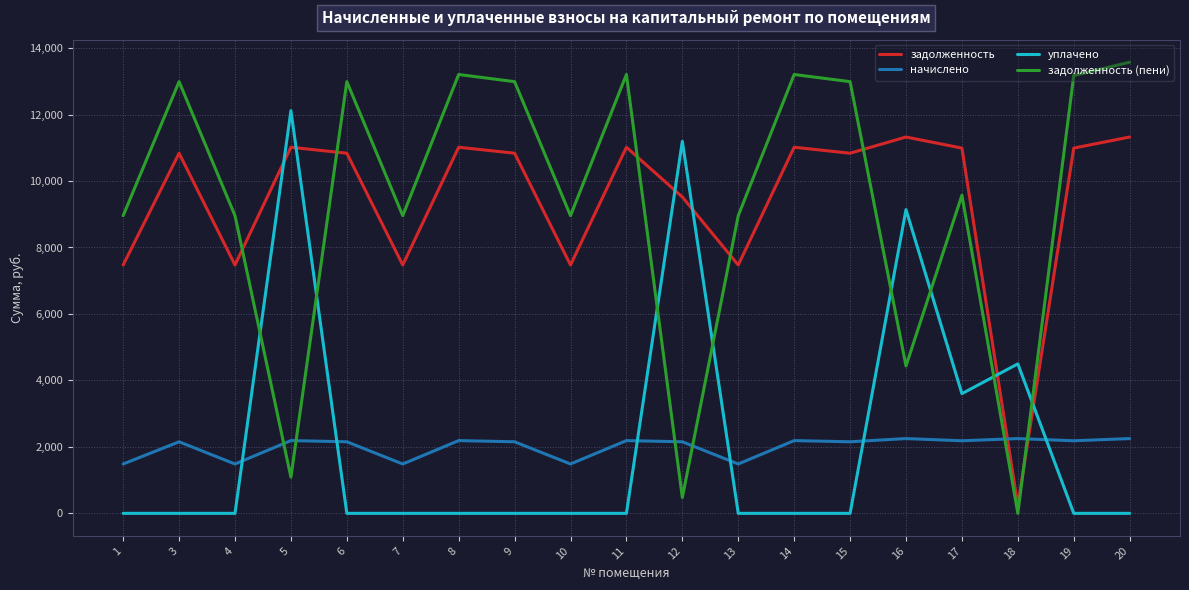

Is it true that задолженность equals 10837.0 at 15?

True